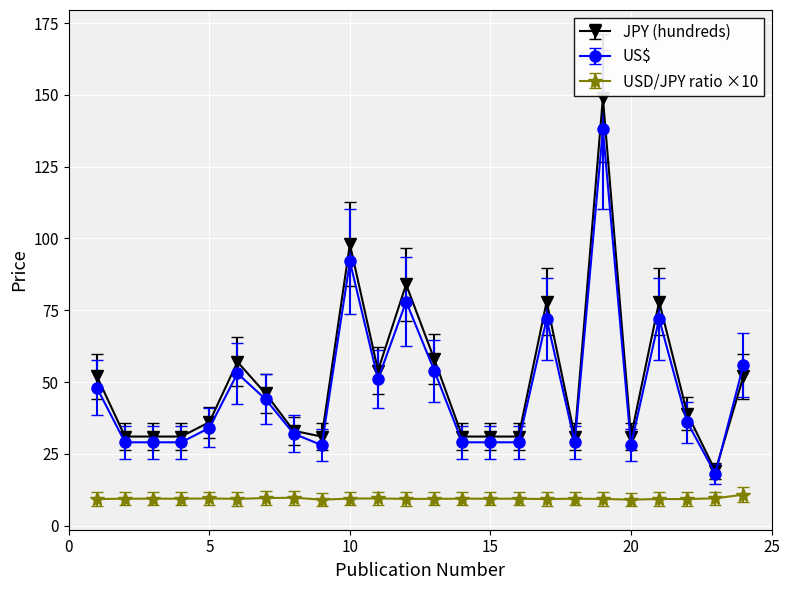

Which series has the largest range (max minus min)?

JPY (hundreds)